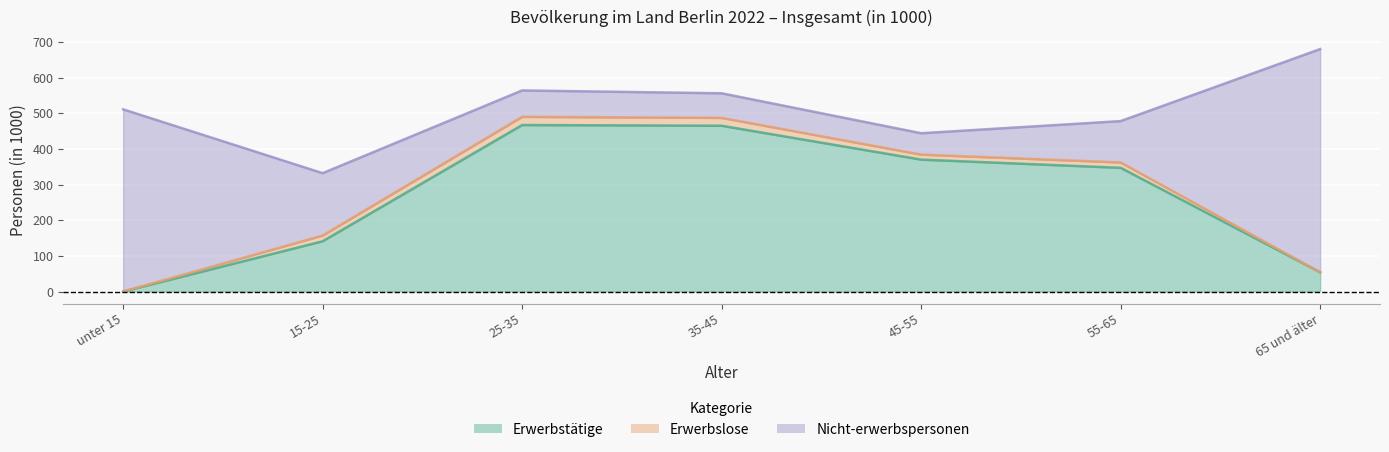

True or false: Erwerbslose and Erwerbstätige cross at least once.

False